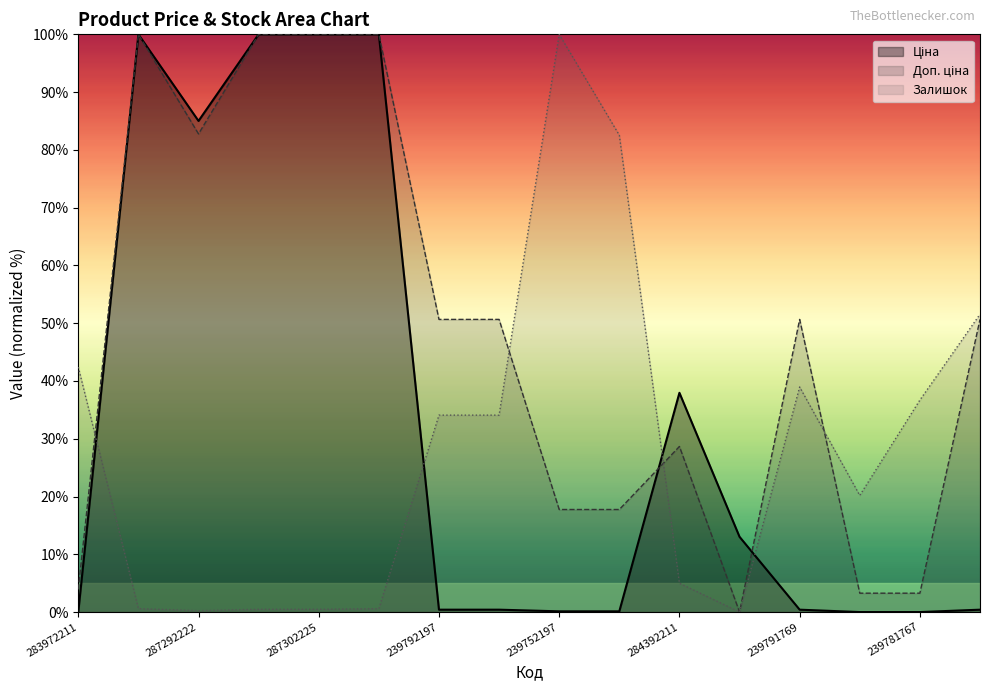

True or false: Залишок and Ціна cross at least once.

True